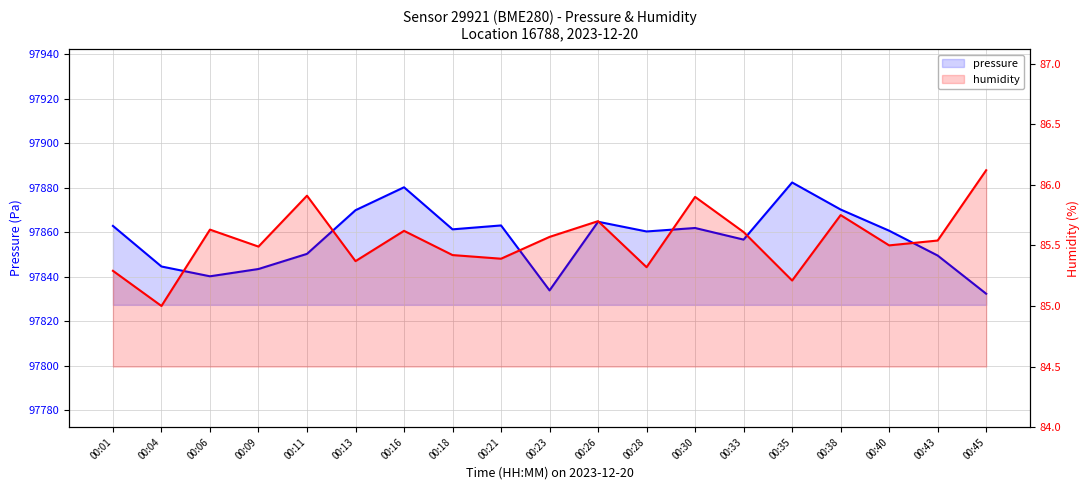

Reading left to right, list all the values displayed in this chart.

pressure: 00:01=97862.9	00:04=97844.6	00:06=97840.2	00:09=97843.5	00:11=97850.3	00:13=97869.9	00:16=97880.2	00:18=97861.3	00:21=97863.1	00:23=97833.9	00:26=97864.8	00:28=97860.4	00:30=97861.9	00:33=97856.7	00:35=97882.4	00:38=97870.2	00:40=97860.7	00:43=97849.6	00:45=97832.4
humidity: 00:01=85.3	00:04=85.0	00:06=85.6	00:09=85.5	00:11=85.9	00:13=85.4	00:16=85.6	00:18=85.4	00:21=85.4	00:23=85.6	00:26=85.7	00:28=85.3	00:30=85.9	00:33=85.6	00:35=85.2	00:38=85.8	00:40=85.5	00:43=85.5	00:45=86.1